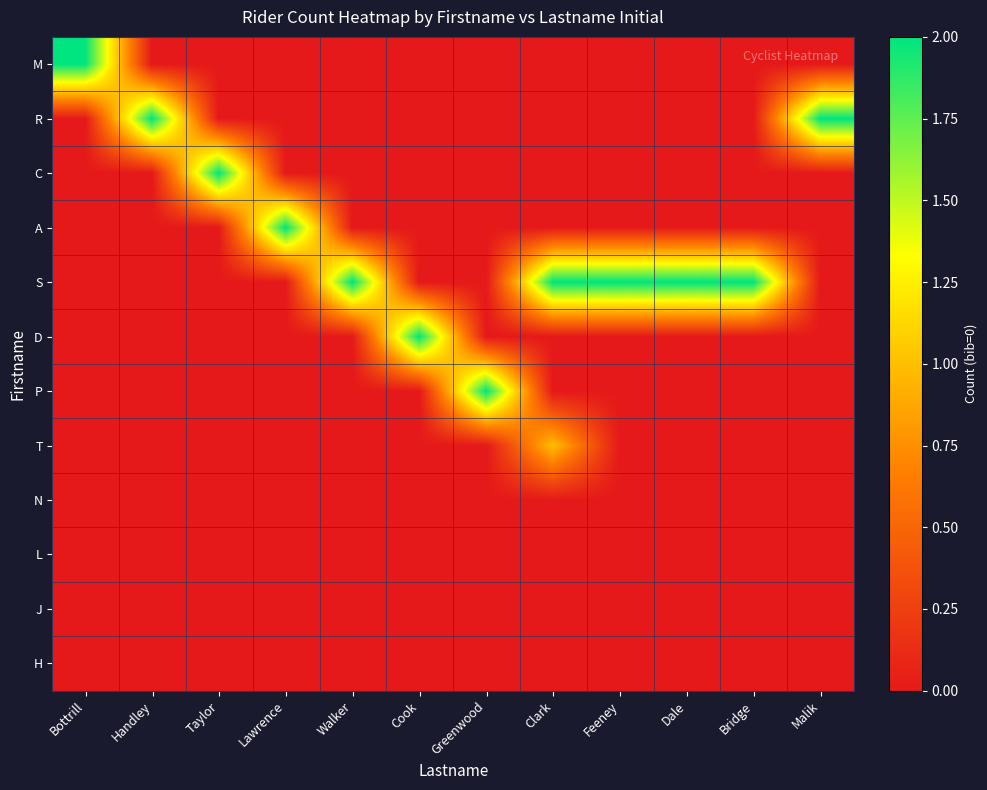

Which series has the largest total across all categories?

S